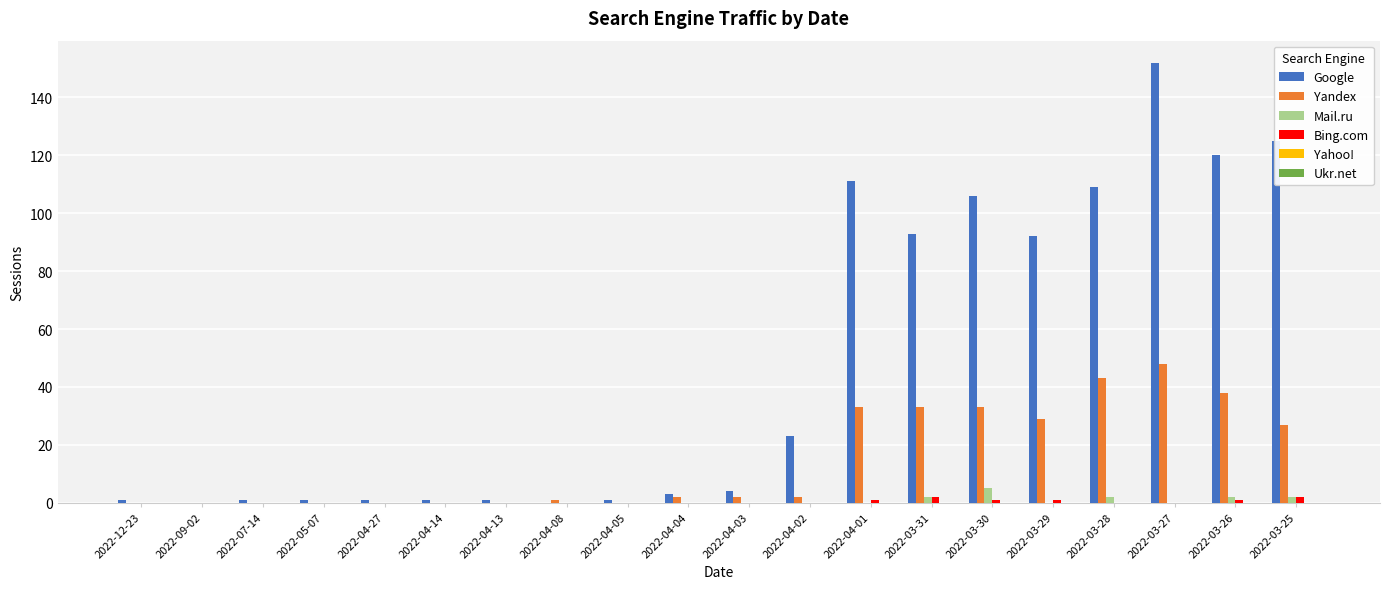

Is the value of Yandex at 2022-03-31 greater than the value of Bing.com at 2022-05-07?

Yes